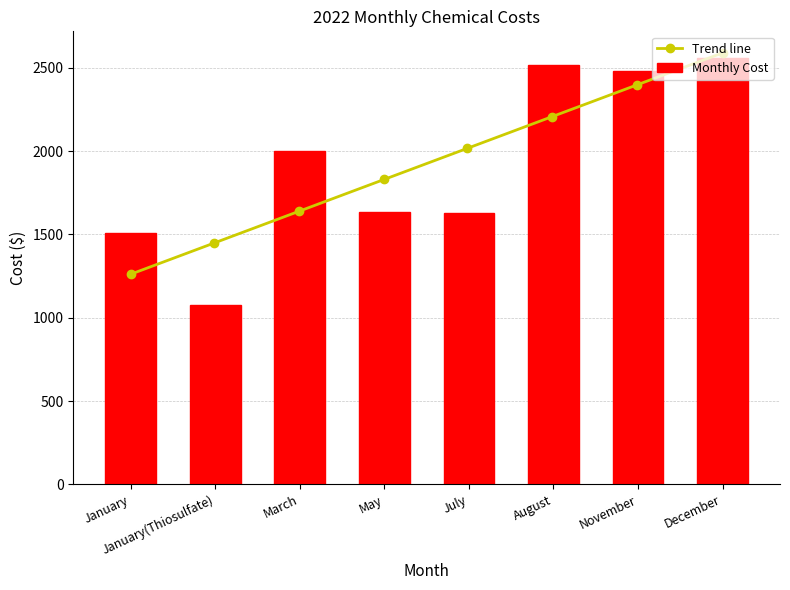

What is the ratio of the value at May to the value at November?

0.7